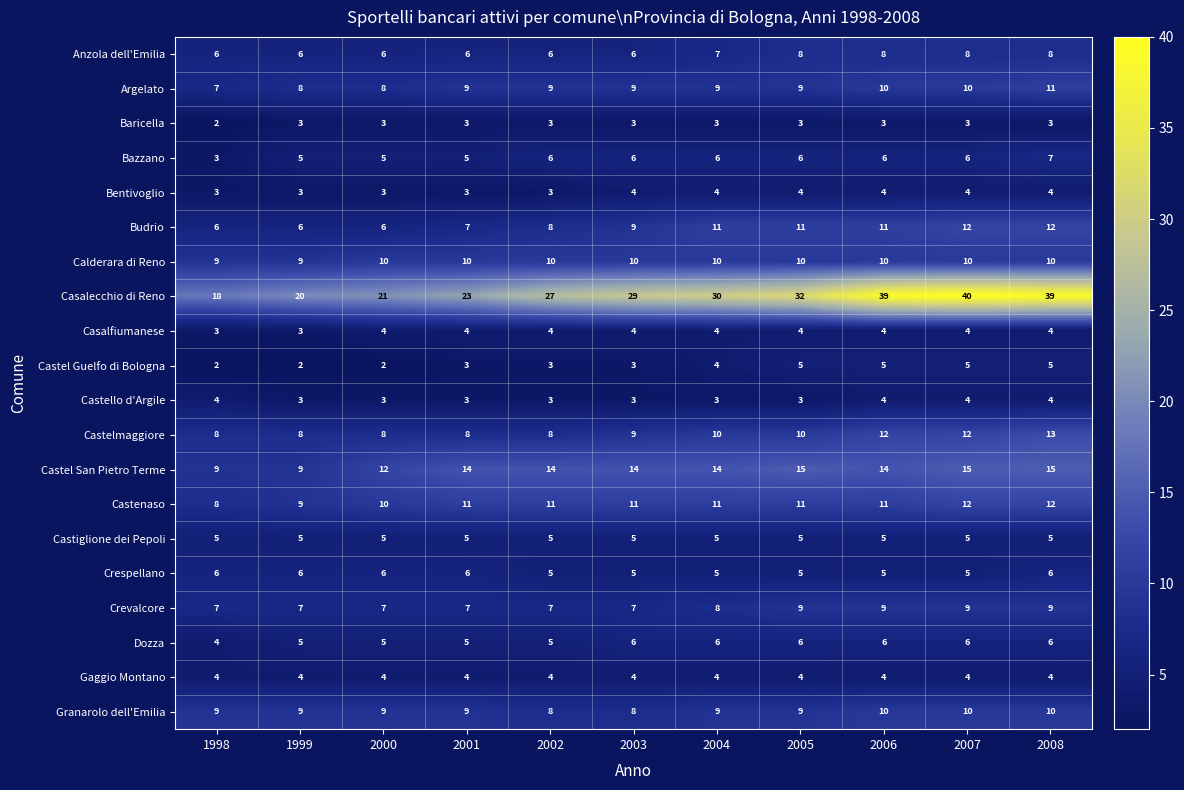

Where is Baricella nearest to the value 2?

1998